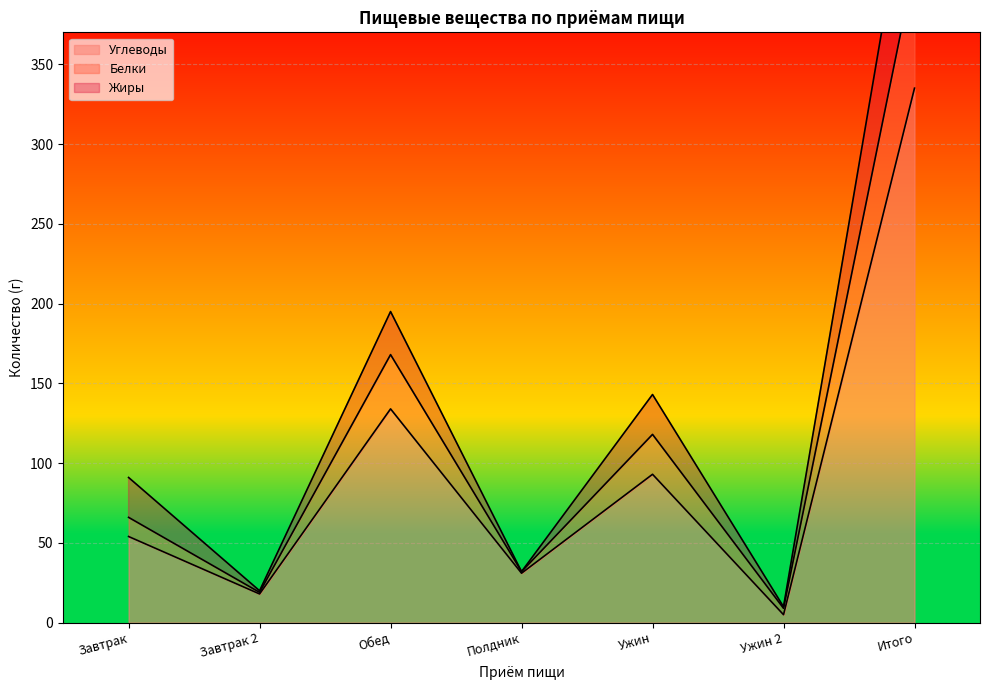

Which category has the lowest value across all series?

Ужин 2